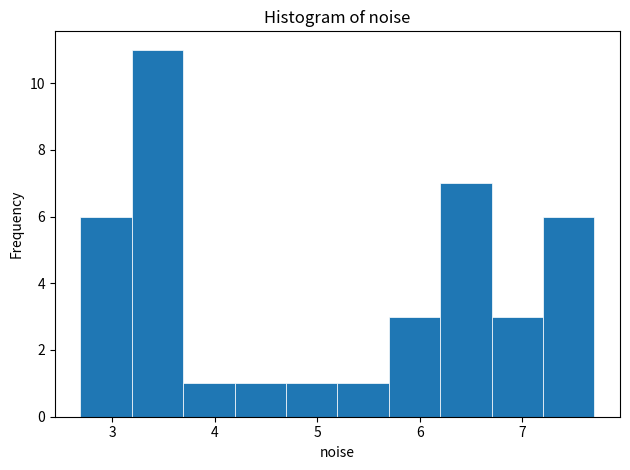

Reading left to right, transcribe this chart: for each bar, give the range it covers on the x-axis and its height. Neither the bar edges nor the heights are printed on the chart, so give them approximately, as read against the axes.

2.7 to 3.2: 6
3.2 to 3.7: 11
3.7 to 4.2: 1
4.2 to 4.7: 1
4.7 to 5.2: 1
5.2 to 5.7: 1
5.7 to 6.2: 3
6.2 to 6.7: 7
6.7 to 7.2: 3
7.2 to 7.7: 6